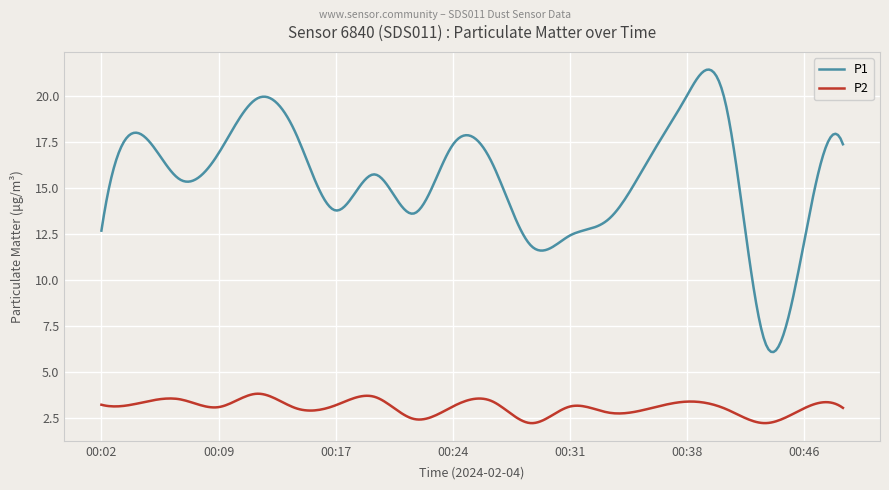

True or false: P2 and P1 intersect in this chart.

False